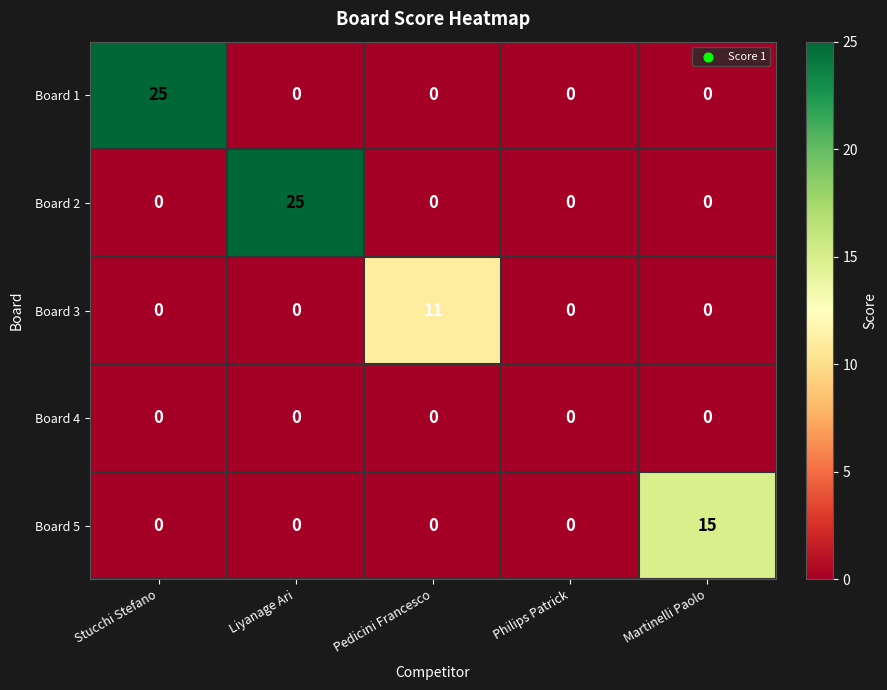

What is the highest value of the Board 2 series?

25